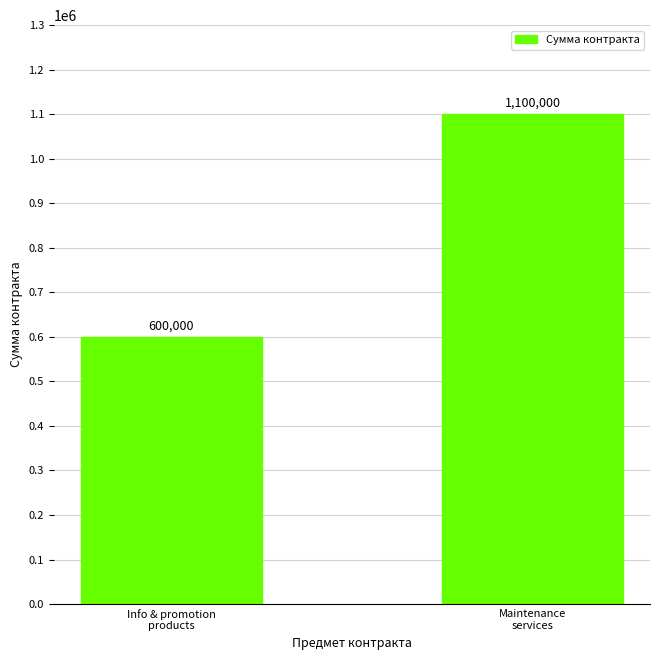

What is the value of the 2nd bar from the left?

1100000